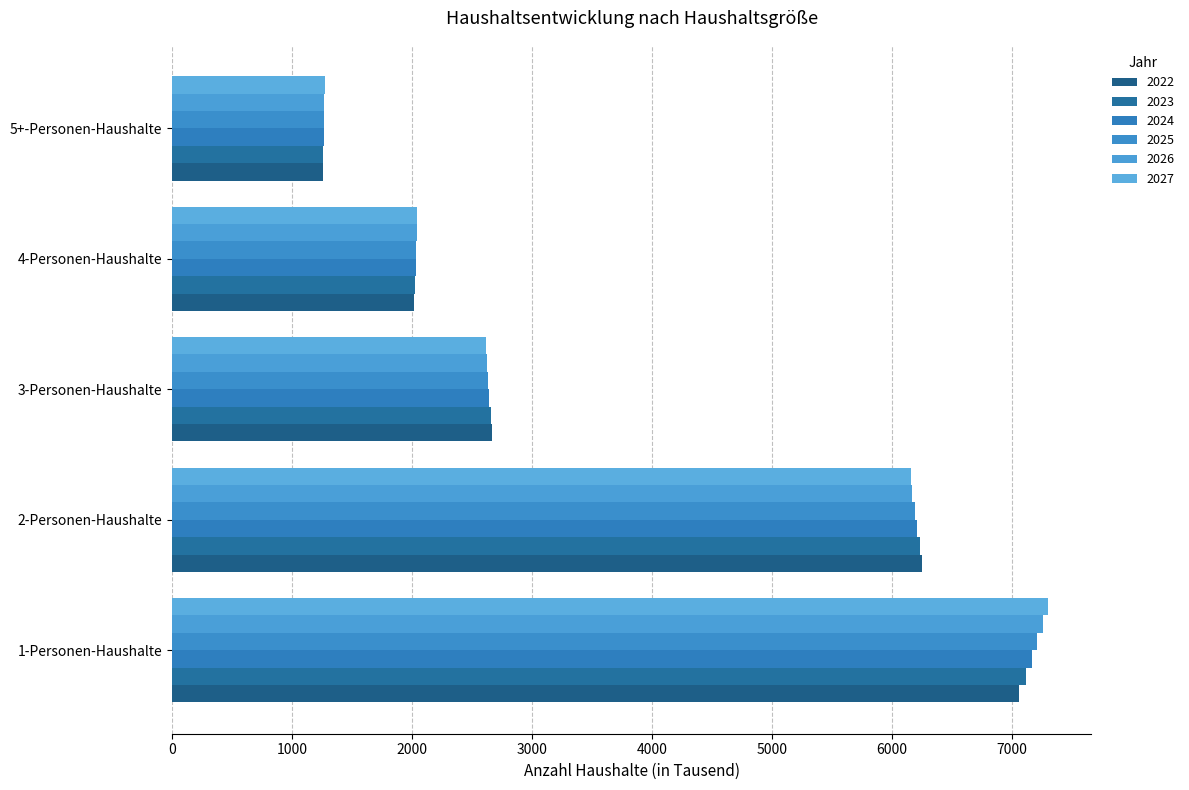

How many distinct data groups are displayed?

6